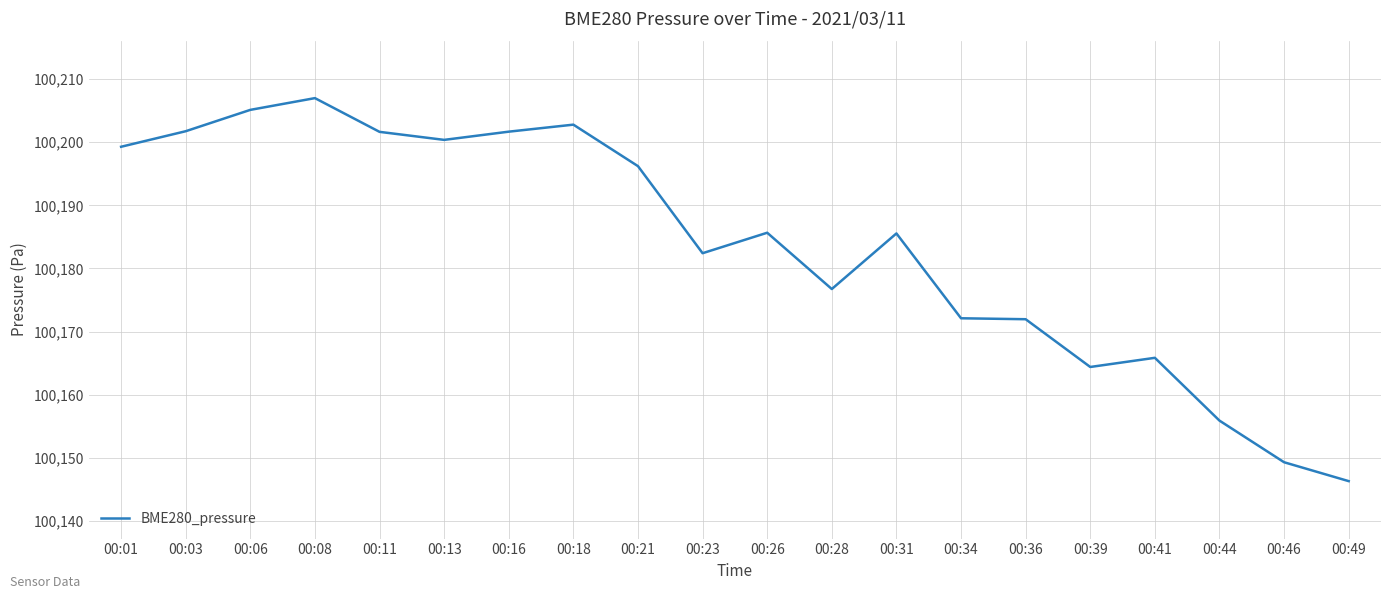

Between 00:11 and 00:41, which is larger?

00:11